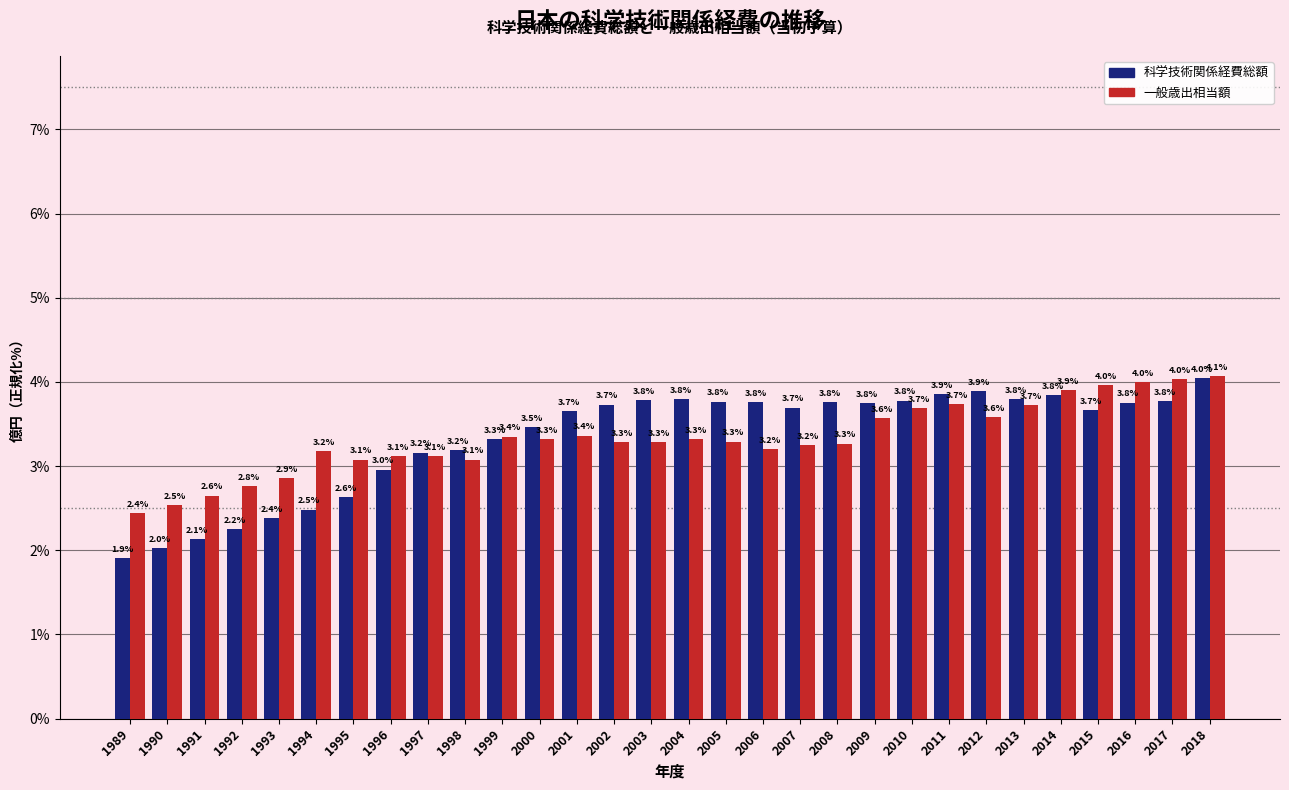

What is the spread (max minus min) of values at 2004?

0.5